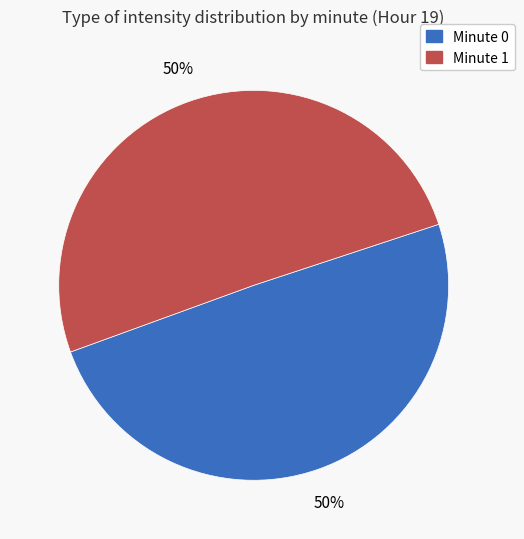

To the nearest percent, what is the average slice percentage?

50%